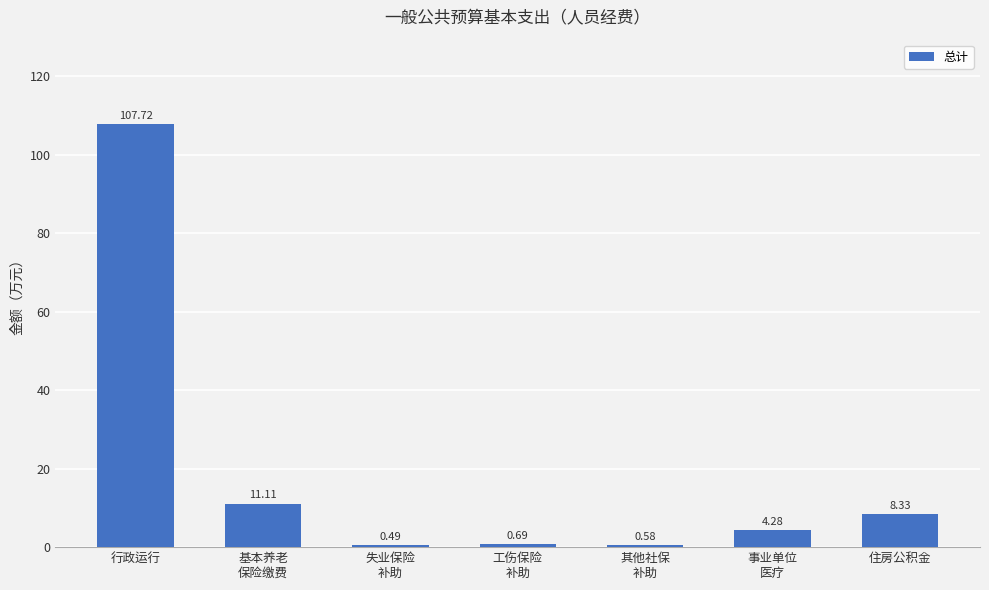

What is the change in value from 行政运行 to 住房公积金?

-99.4